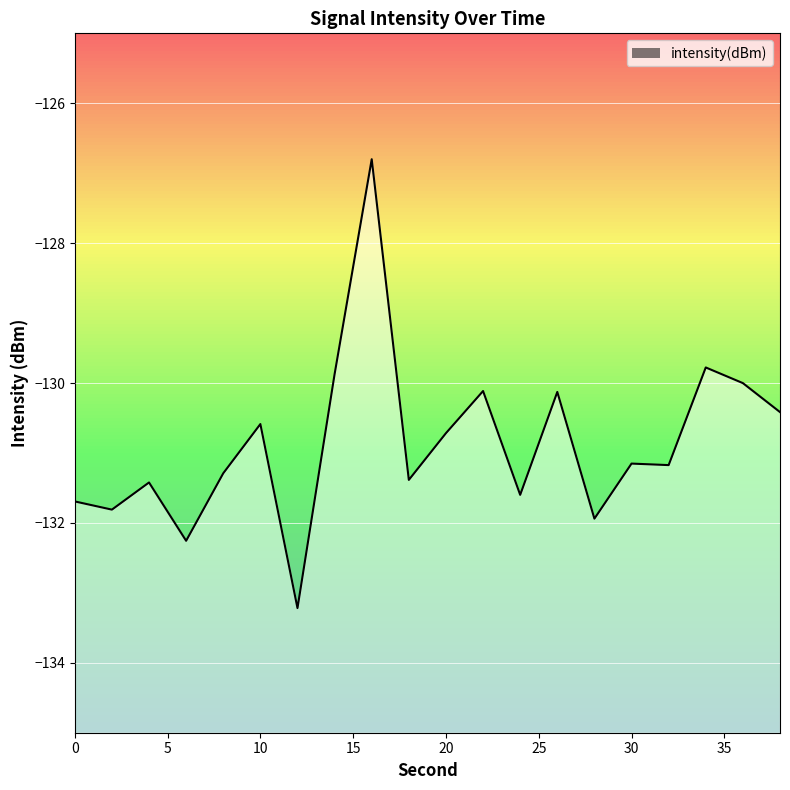

What is the difference between the maximum and minimum values?

6.4